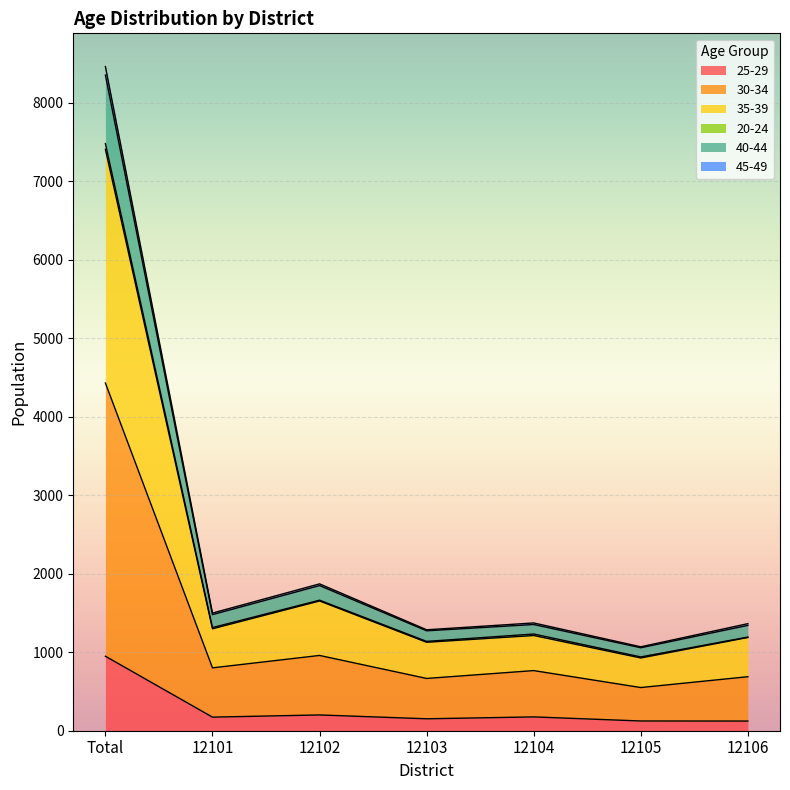

Which category has the highest value in the 25-29 series?

Total